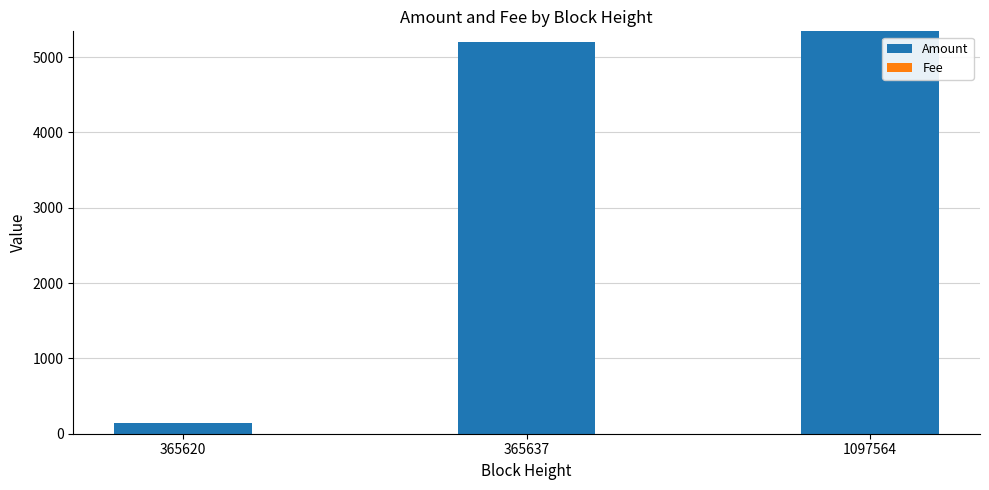

Is it true that Amount equals 5199.6 at 365637?

True